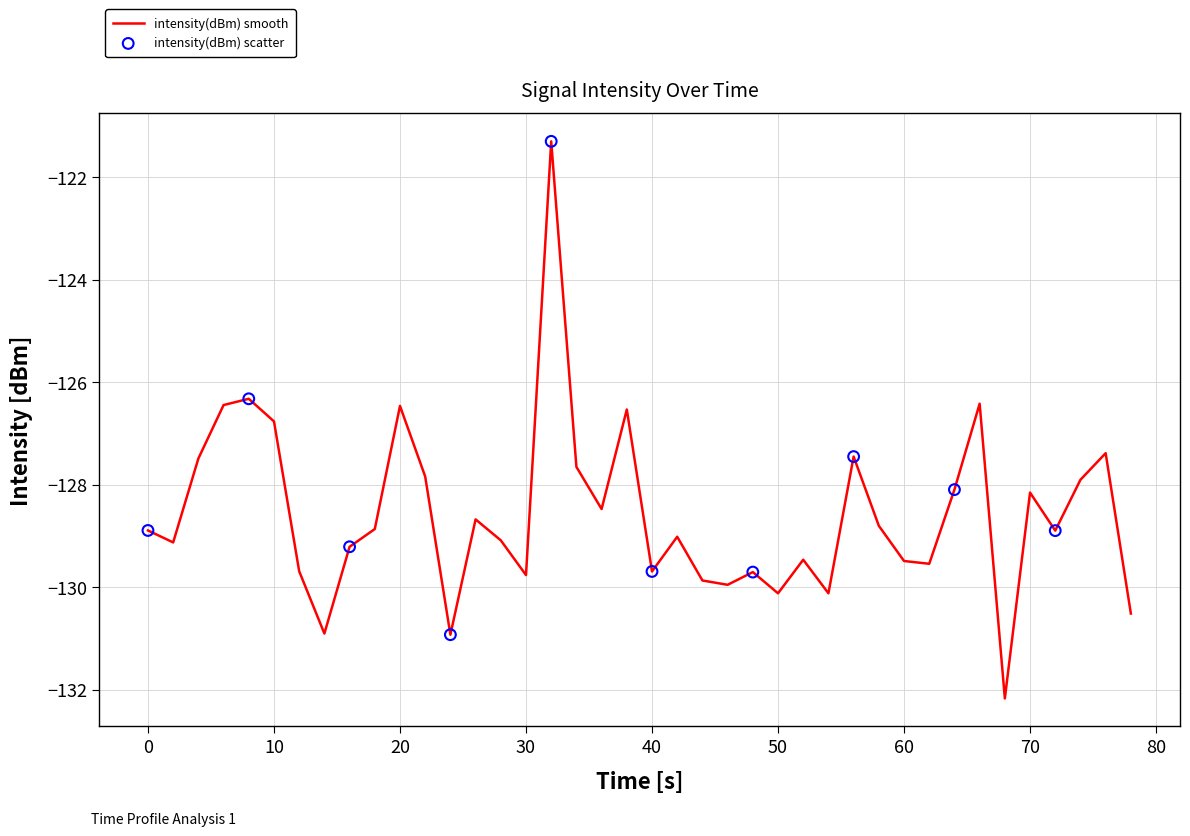

What is the greatest value displayed?

-121.3